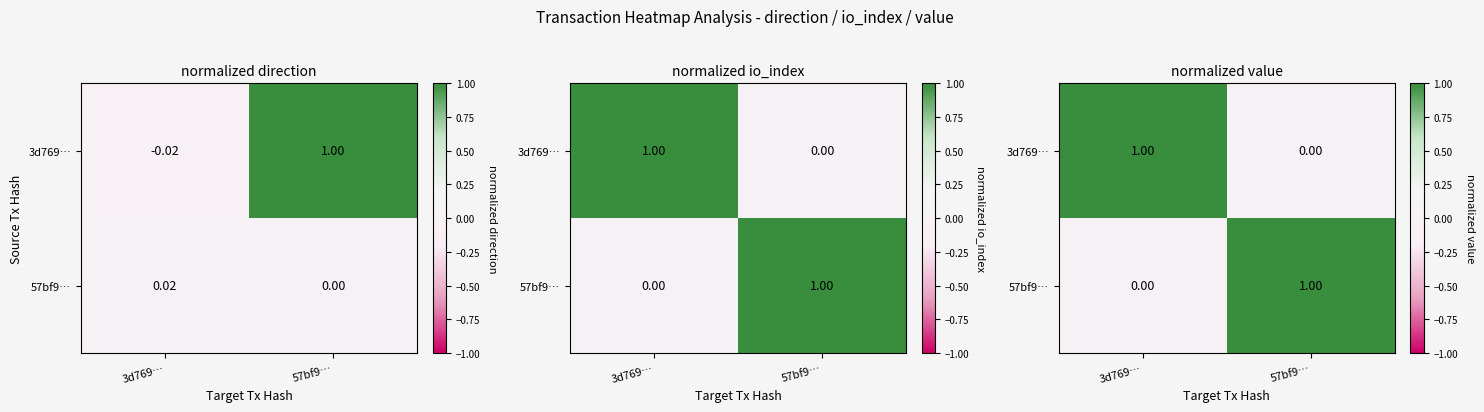

Rank the series by their maximum value, from highest to lowest.

3d769…, 57bf9…